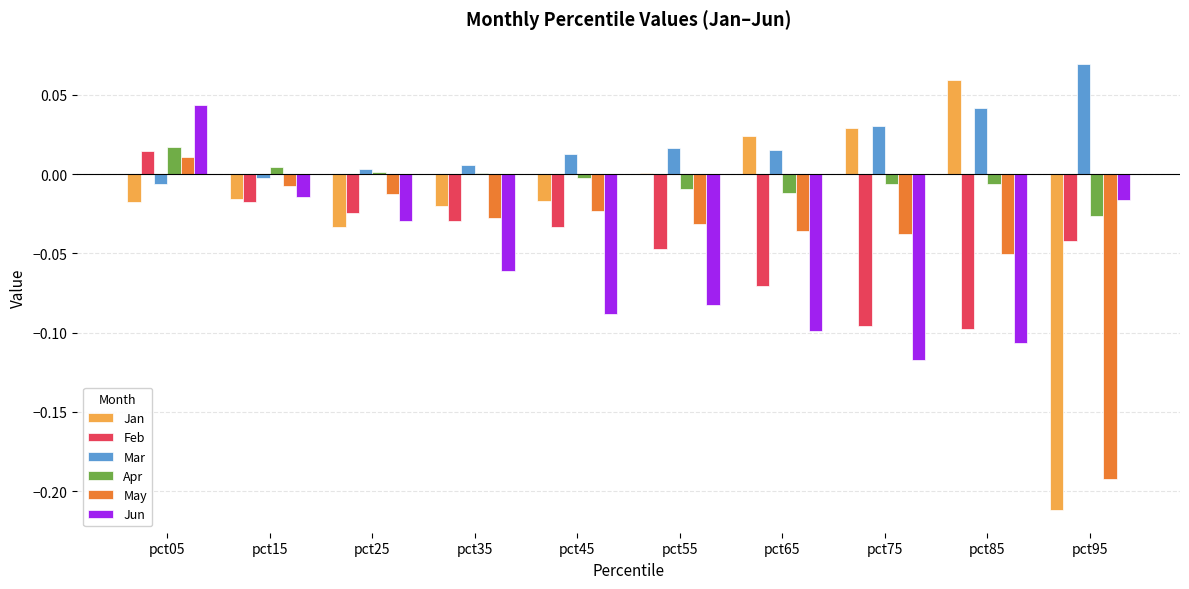

True or false: May has a value of 0.0 at pct05.

True